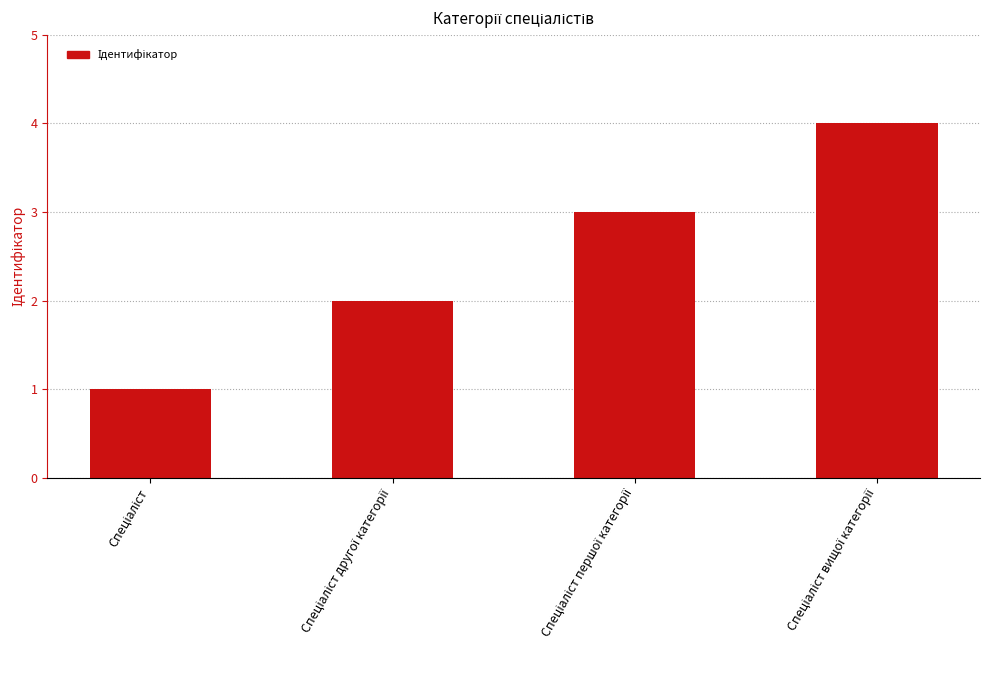

How many bars are there in total?

4